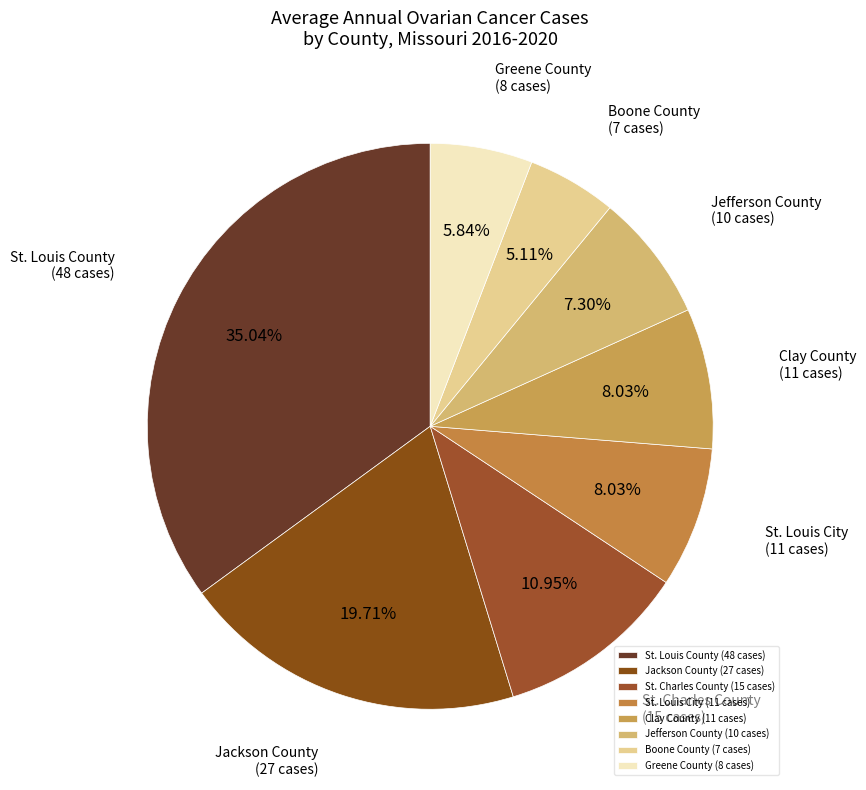

Which has a higher value, Clay County (11 cases) or Jefferson County (10 cases)?

Clay County (11 cases)